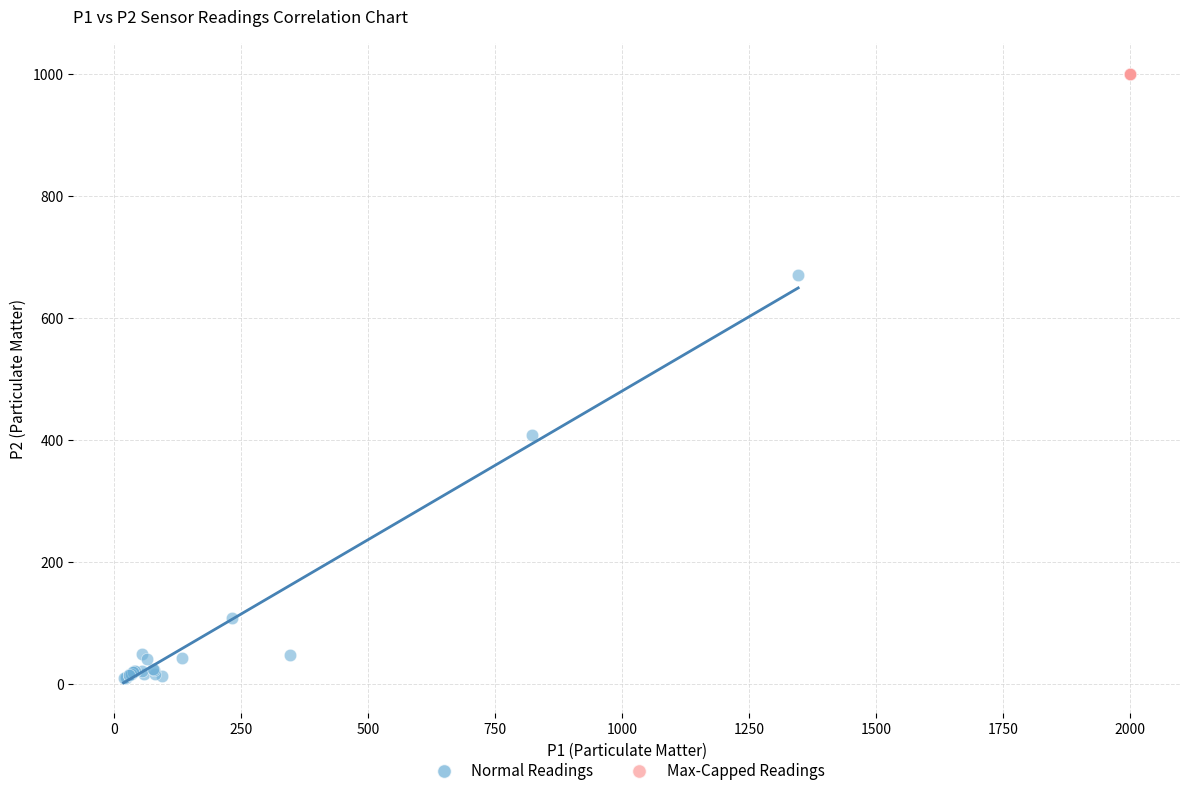

Which series contains the highest Y value?

Max-Capped Readings